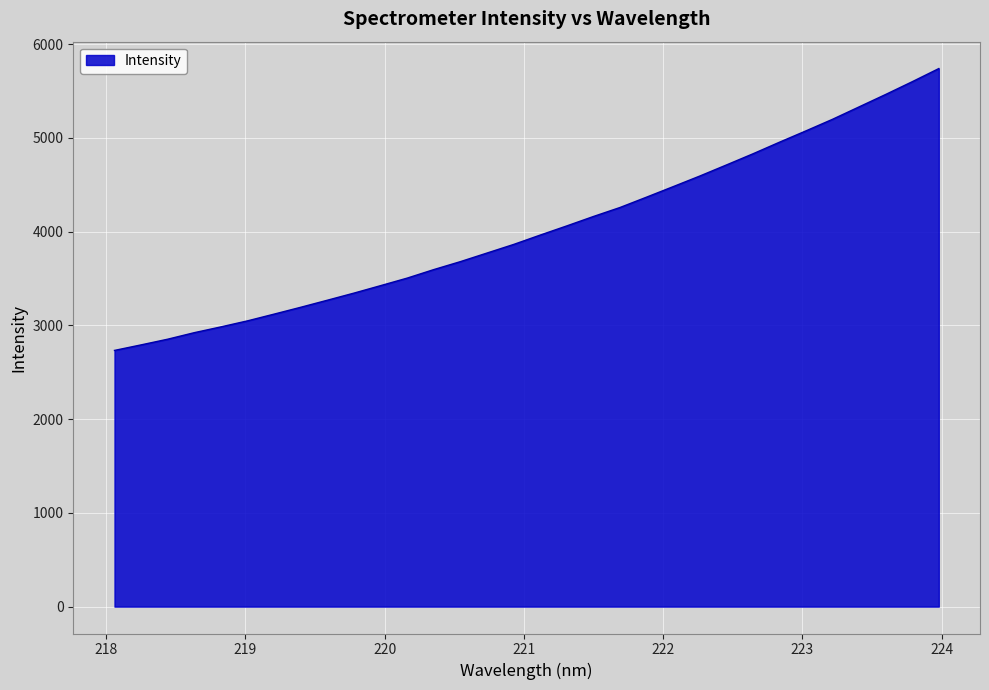

What is the difference between the second highest and second lowest values?

2807.2